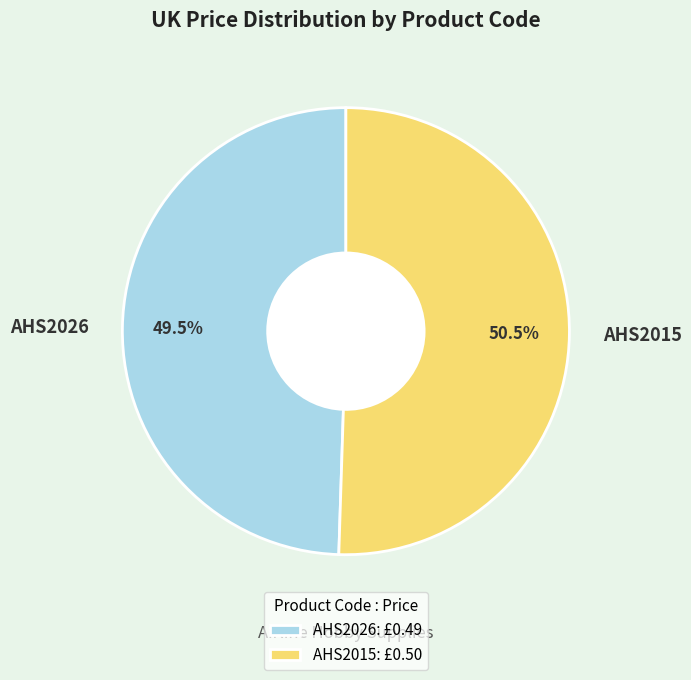

Which category has the smallest portion of the pie?

AHS2026